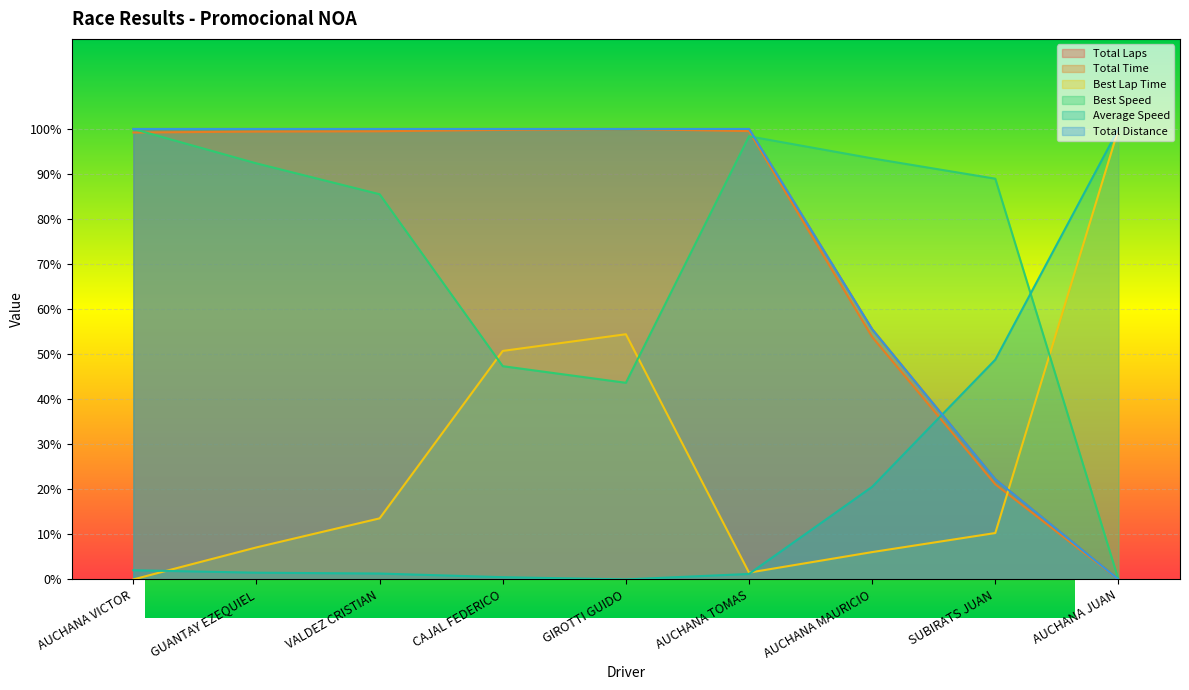

Where do Best Lap Time and Best Speed first cross each other?

VALDEZ CRISTIAN and CAJAL FEDERICO